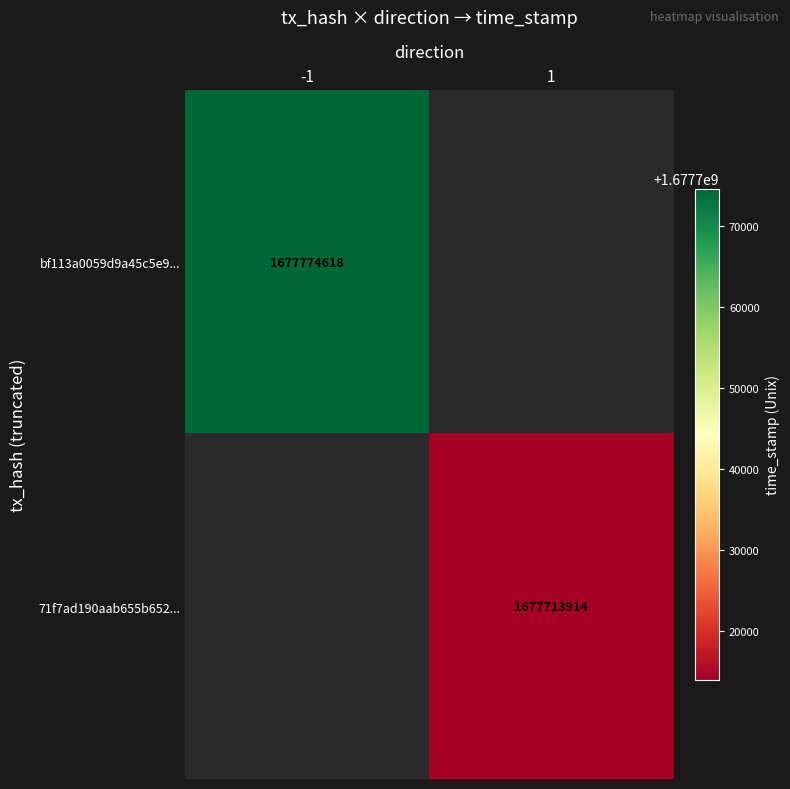

Is it true that bf113a0059d9a45c5e9... equals 2500806487 at -1?

False